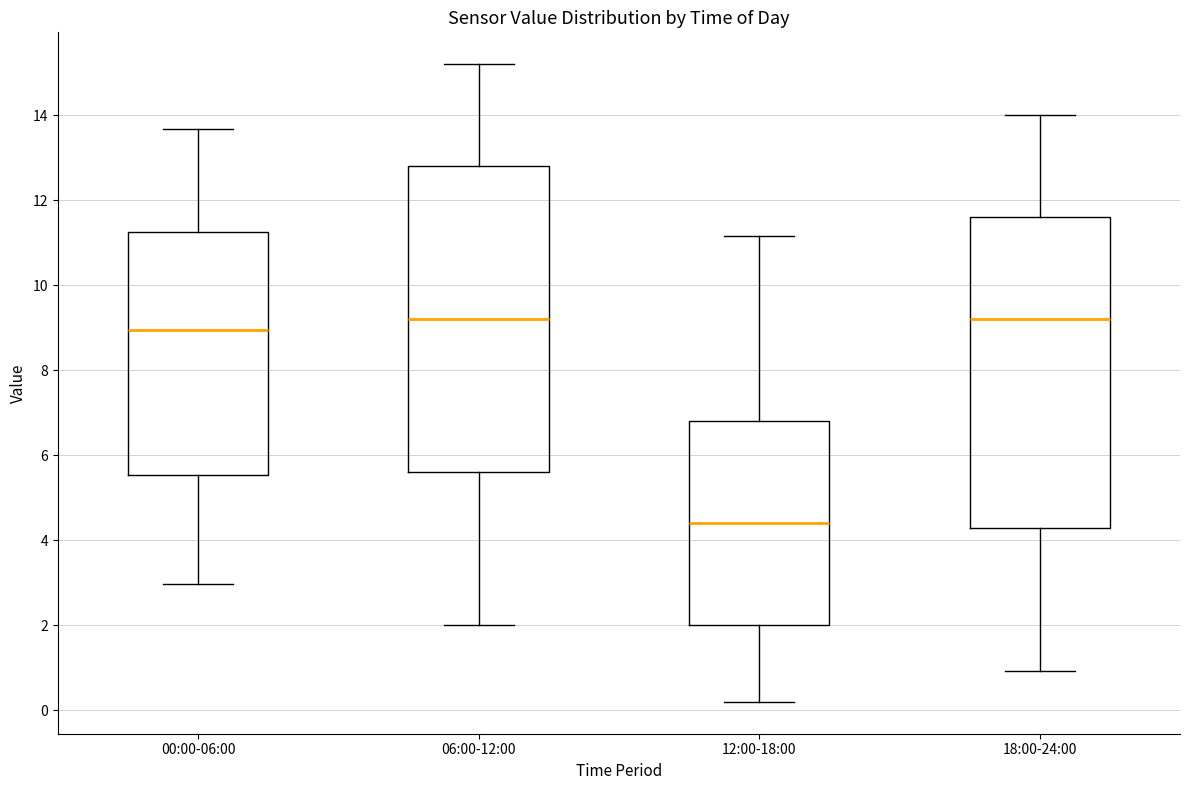

Reading left to right, read every box against the y-axis: the position of its median line, the range the box covers, and the ends of its whiskers. The values are not printed on the chart, so give them approximately, as read against the axis.

00:00-06:00: median 9.0, box 5.6 to 11.2, whiskers 3.0 to 13.6
06:00-12:00: median 9.2, box 5.6 to 12.8, whiskers 2.0 to 15.2
12:00-18:00: median 4.4, box 2.0 to 6.8, whiskers 0.2 to 11.2
18:00-24:00: median 9.2, box 4.4 to 11.6, whiskers 1.0 to 14.0